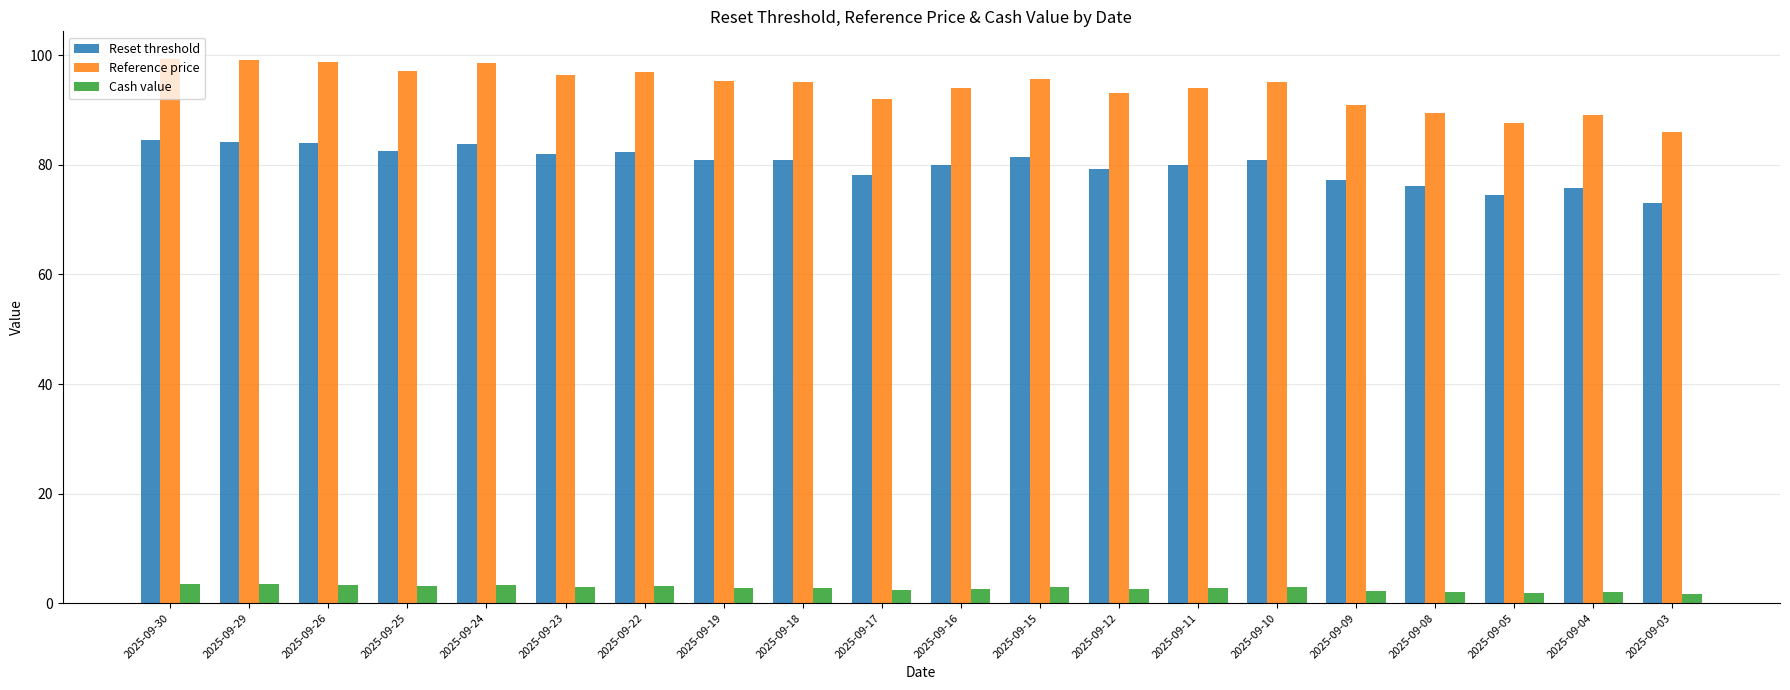

How many data points does each series have?

20